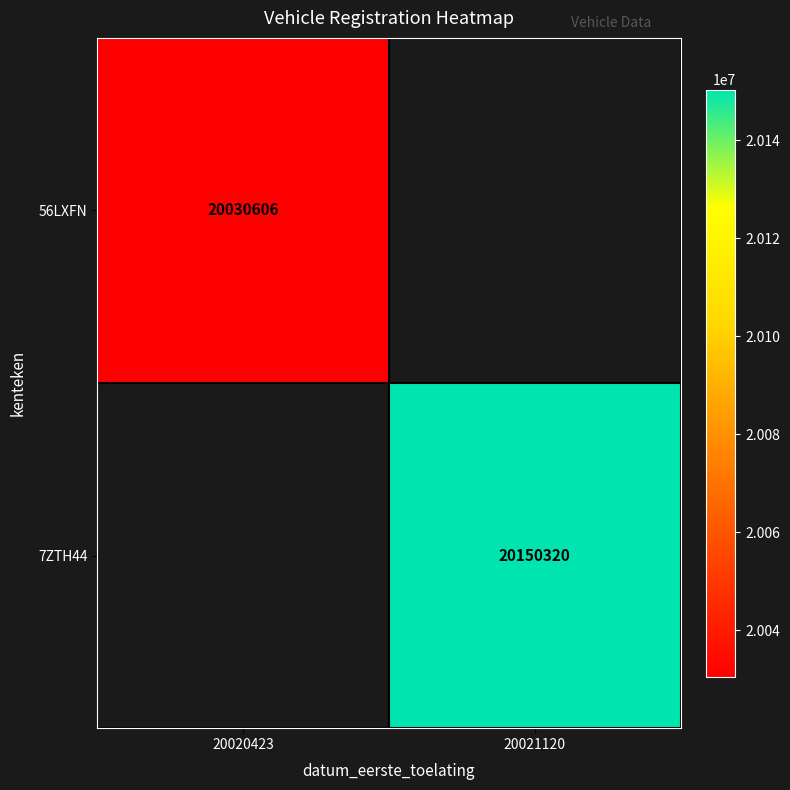

True or false: 7ZTH44 has a value of 20150320 at 20021120.

True